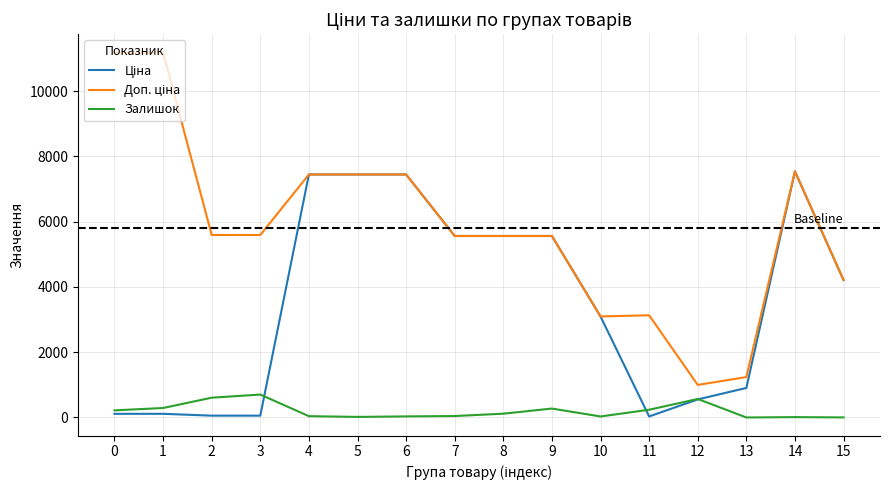

Reading right to left, transcribe all the data shown in this chart.

Ціна: 15=4209.5	14=7539.3	13=904.9	12=552.7	11=31.3	10=3094.7	9=5560.3	8=5560.3	7=5560.3	6=7444.6	5=7444.6	4=7444.6	3=55.9	2=55.9	1=111.8	0=111.8
Доп. ціна: 15=4210.0	14=7539.3	13=1237.9	12=997.5	11=3131.0	10=3095.0	9=5560.3	8=5560.3	7=5560.3	6=7444.6	5=7444.6	4=7444.6	3=5591.0	2=5591.0	1=11182.0	0=11182.0
Залишок: 15=2.0	14=11.0	13=0.0	12=567.0	11=237.0	10=31.0	9=273.0	8=116.0	7=44.0	6=33.0	5=17.0	4=40.0	3=702.0	2=606.0	1=290.0	0=218.0